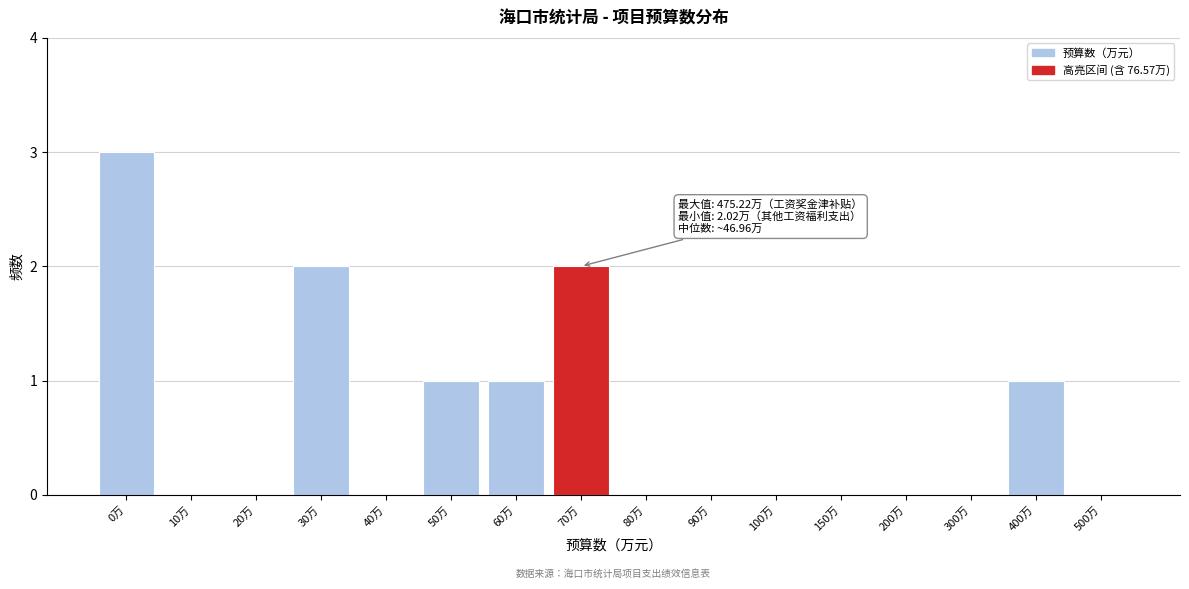

Reading left to right, list all the values displayed in this chart.

0万=3	10万=0	20万=0	30万=2	40万=0	50万=1	60万=1	70万=2	80万=0	90万=0	100万=0	150万=0	200万=0	300万=0	400万=1	500万=0